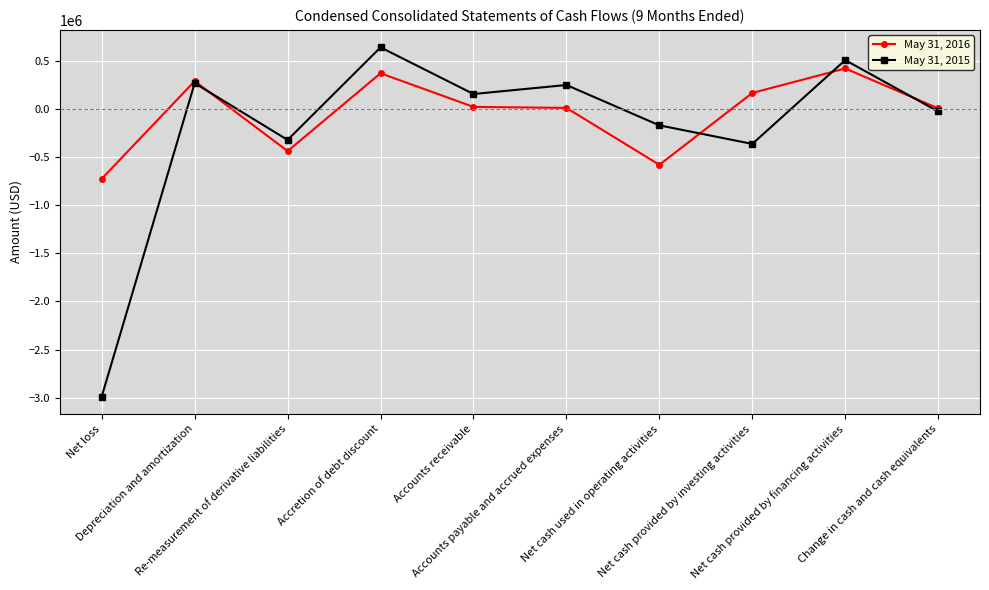

Which label corresponds to the largest value in the chart?

Accretion of debt discount